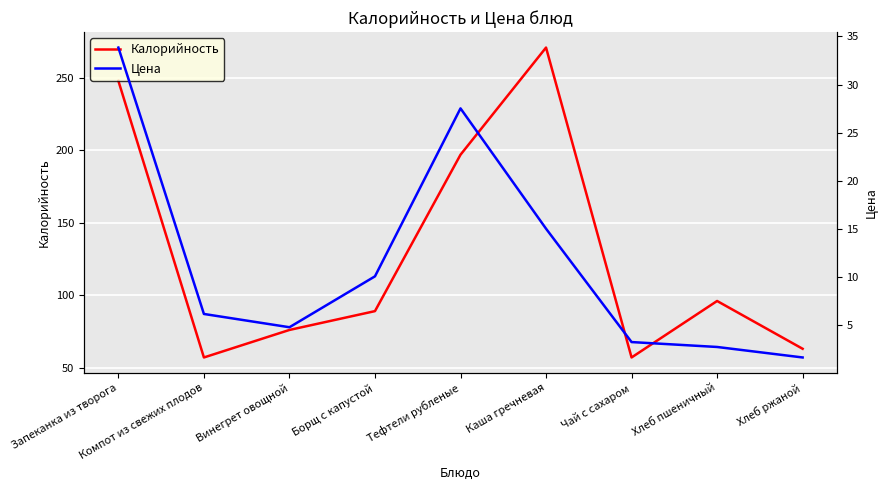

How many data points in Калорийность are less than 89?

4